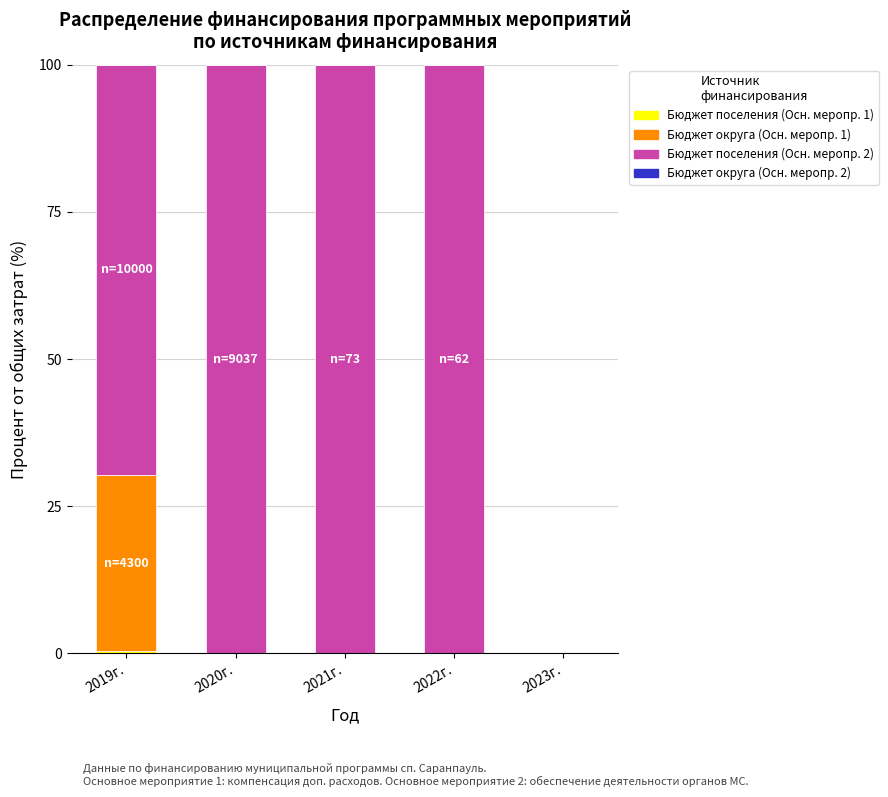

What is the total value across all series at 2020г.?

100.0